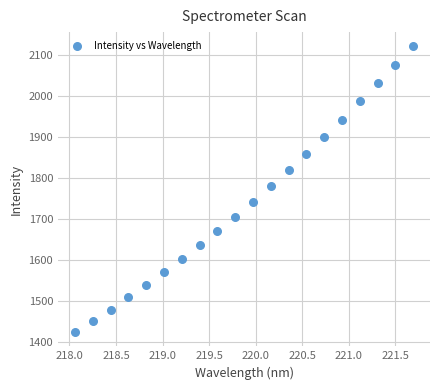

What is the range of X values (max minus min)?

3.6